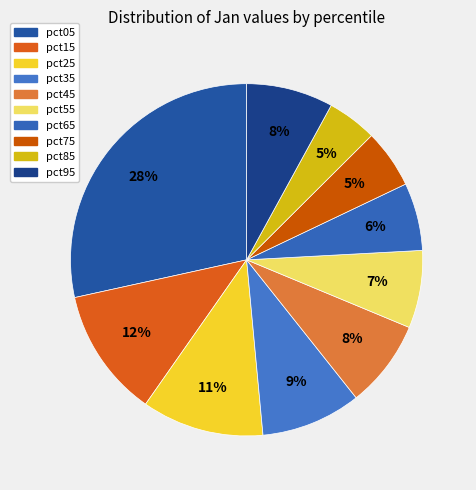

Do pct55 and pct95 together represent more than half of the pie?

No